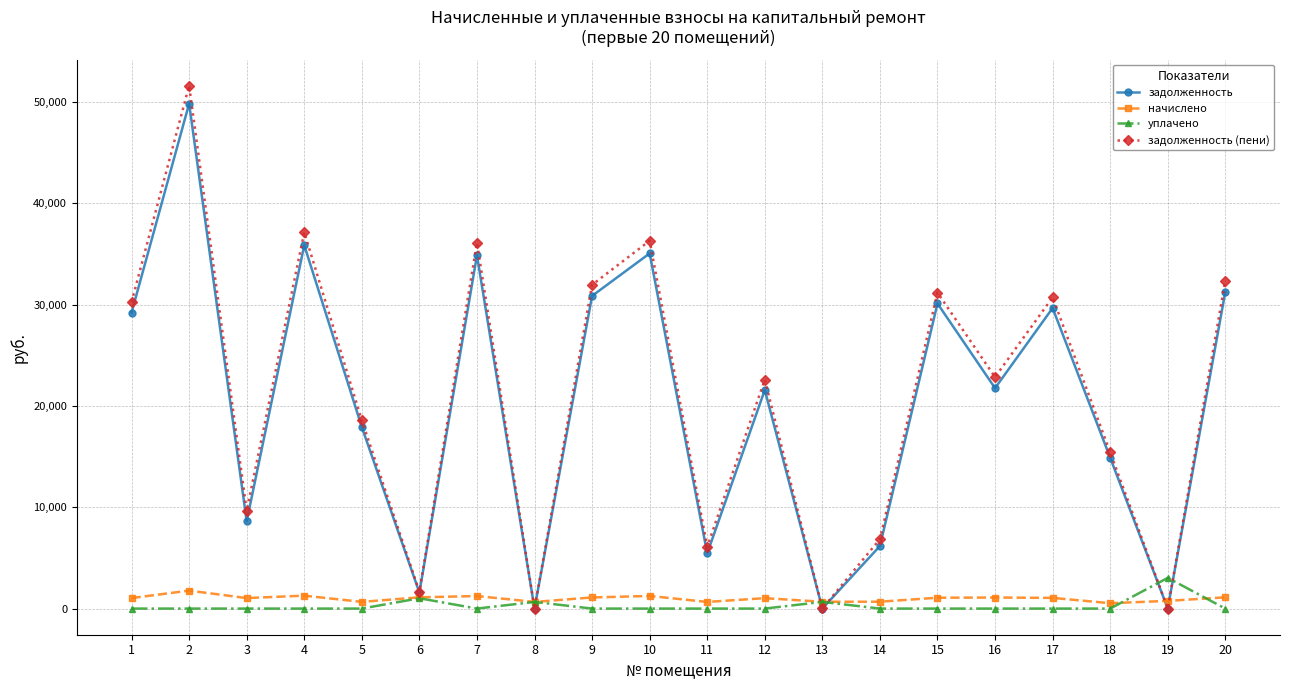

What is the value of the задолженность (пени) point at the 15th from the left?

31179.9